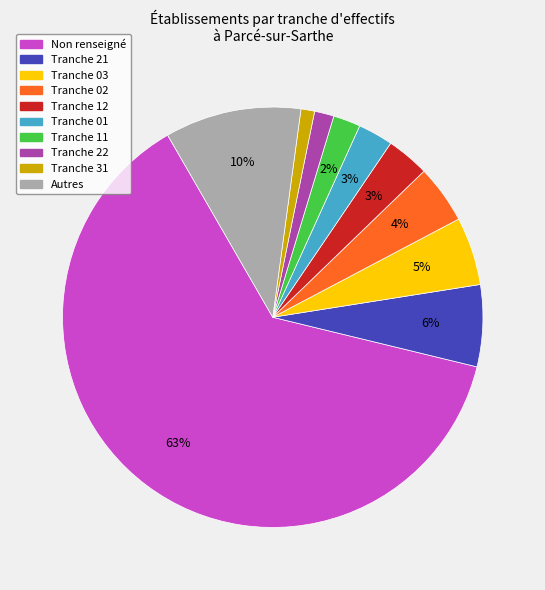

Is there any slice that represents more than half of the pie?

Yes